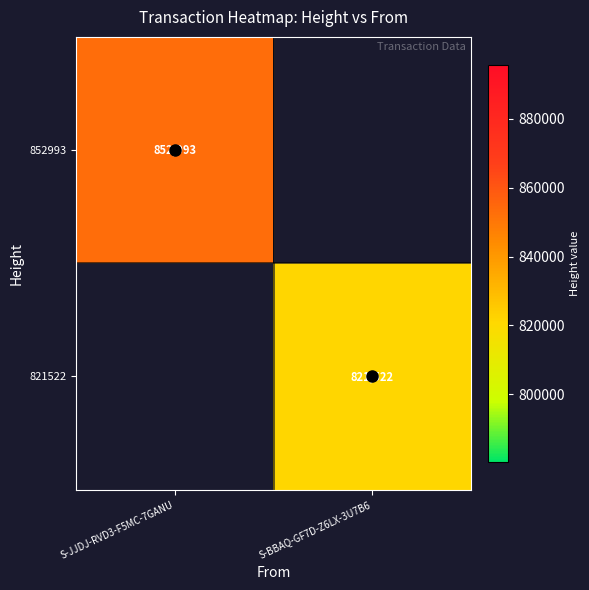

How many distinct data groups are displayed?

2